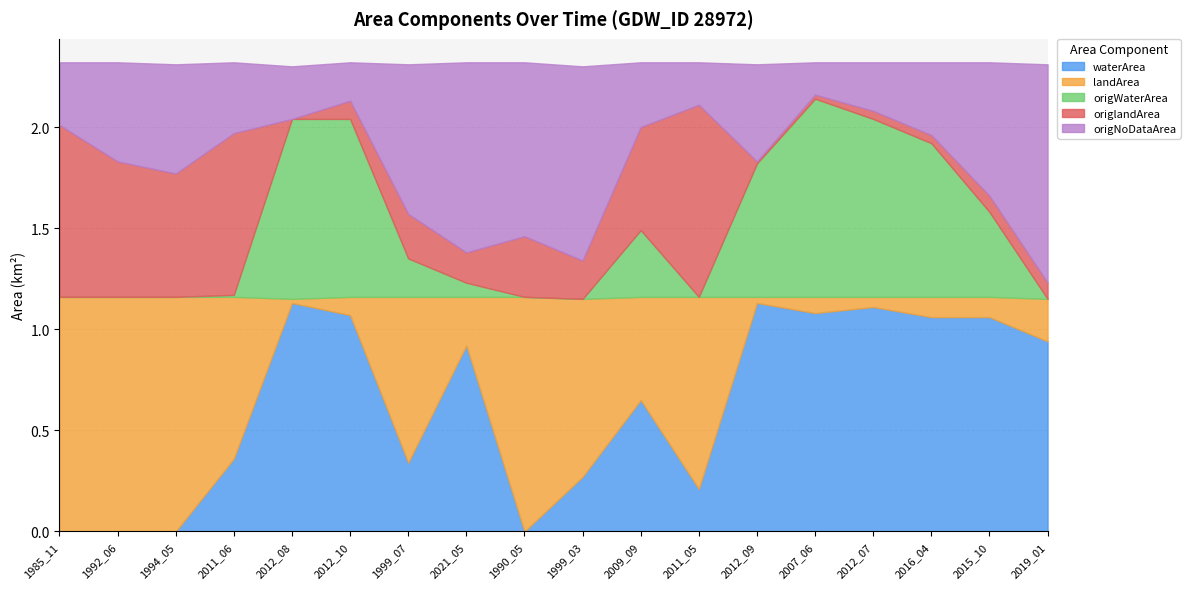

Where is the first local maximum for waterArea?

2012_08